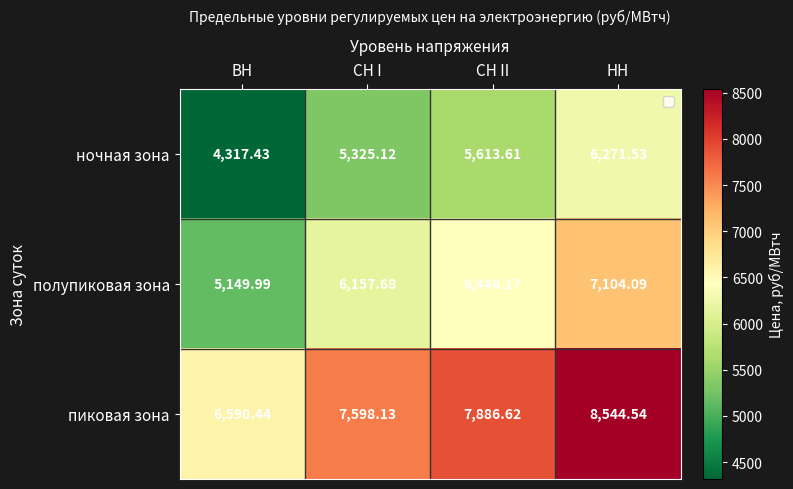

At which category does the chart reach its peak across all series?

НН